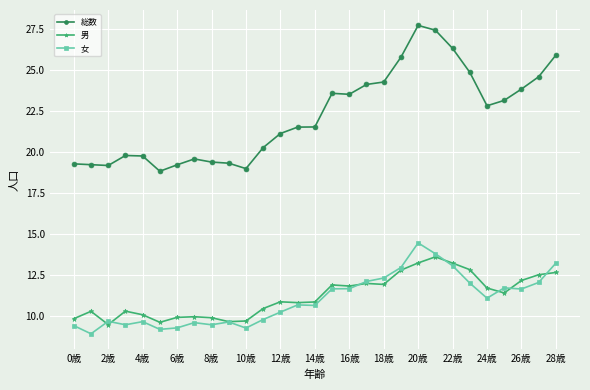

What is the maximum value for 男?

13.6